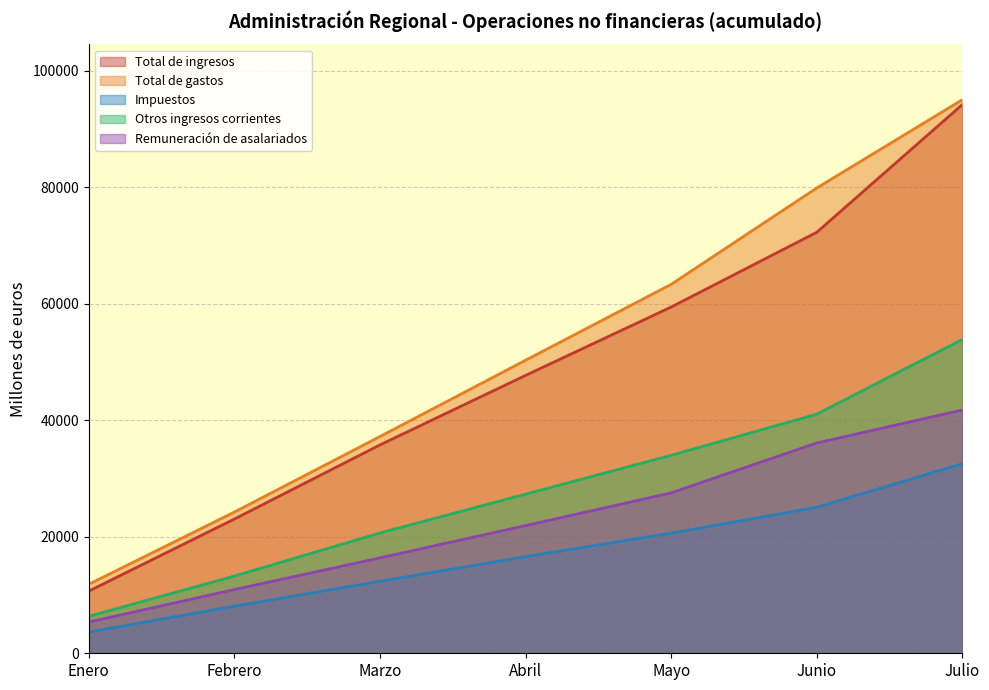

What is the average value of the Remuneración de asalariados series?

22852